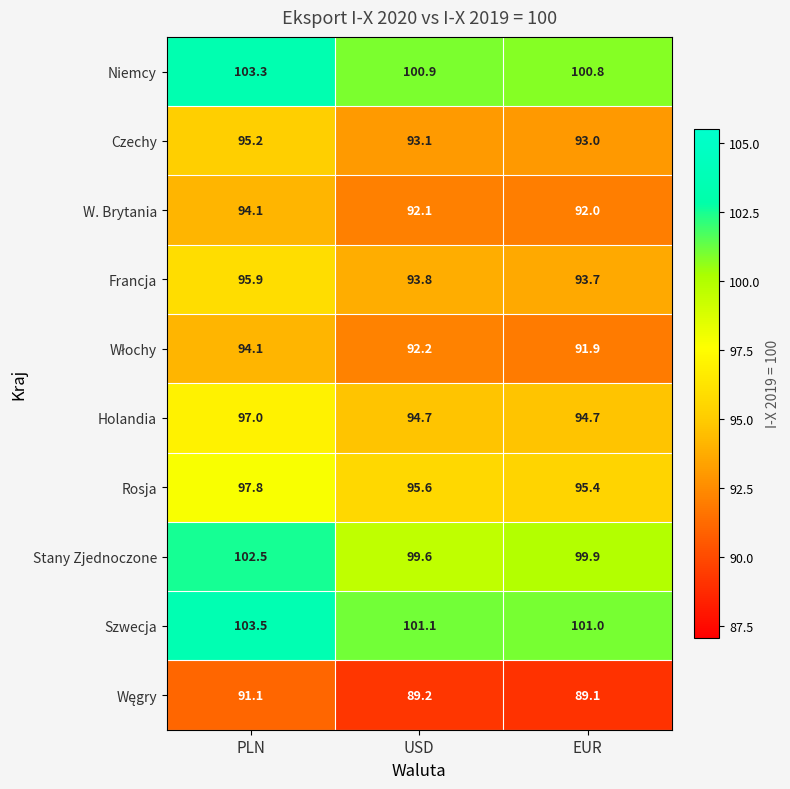

Which label corresponds to the largest value in the chart?

PLN